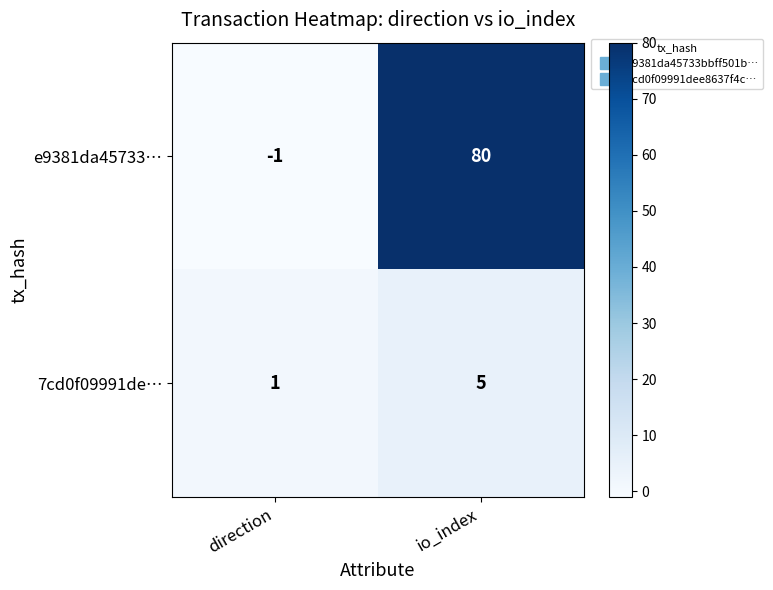

How many series are shown in this chart?

2